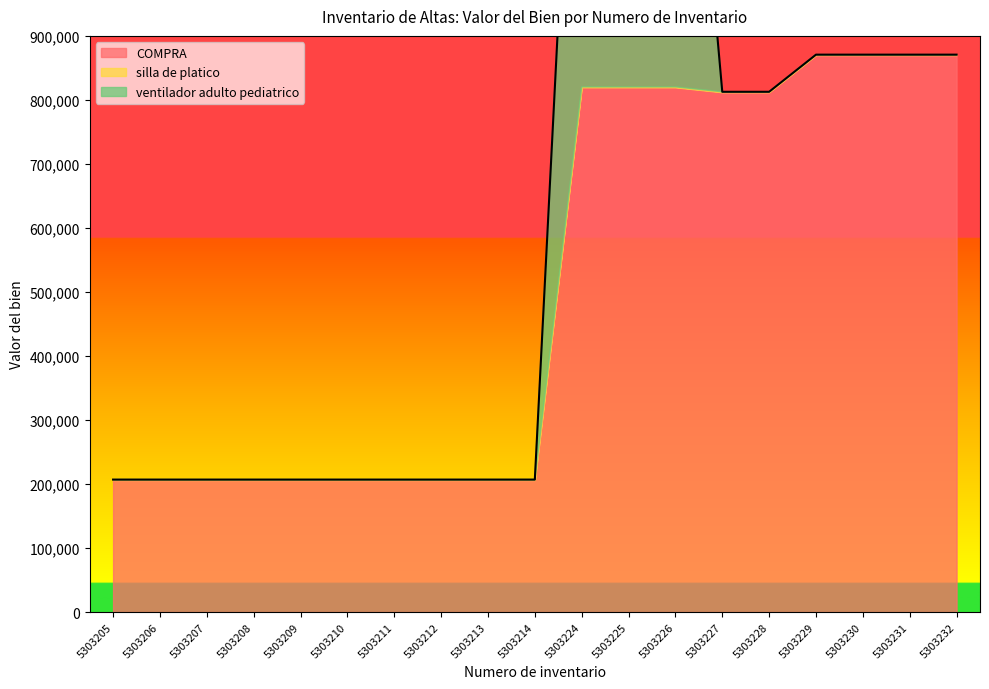

What is the sum of the COMPRA values at 5303224 and 5303232?

1689732.6